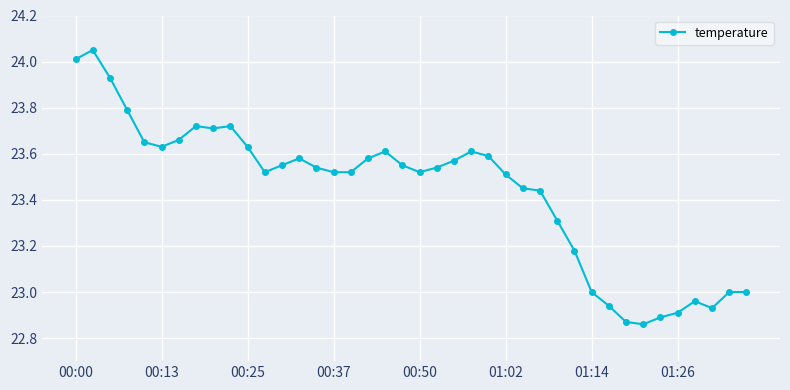

What is the difference between the maximum and second lowest values?

1.2